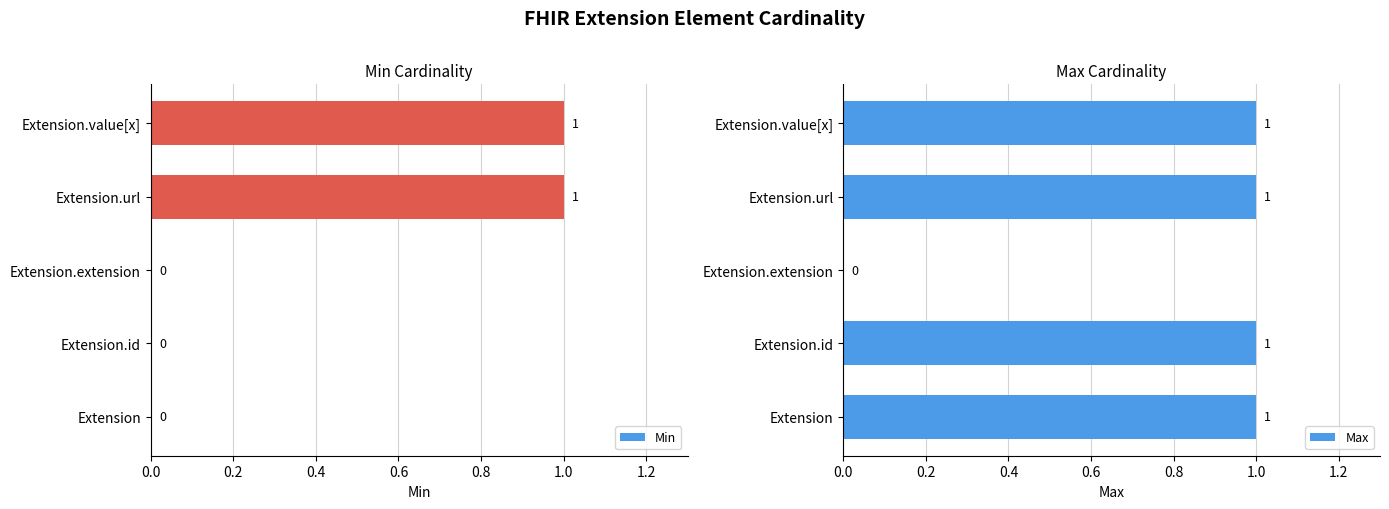

Reading right to left, what are all the values shown in this chart?

Min: 0.6=1	0.4=1	0.2=0	0.0=0	−0.2=0
Max: 0.6=1	0.4=1	0.2=0	0.0=1	−0.2=1